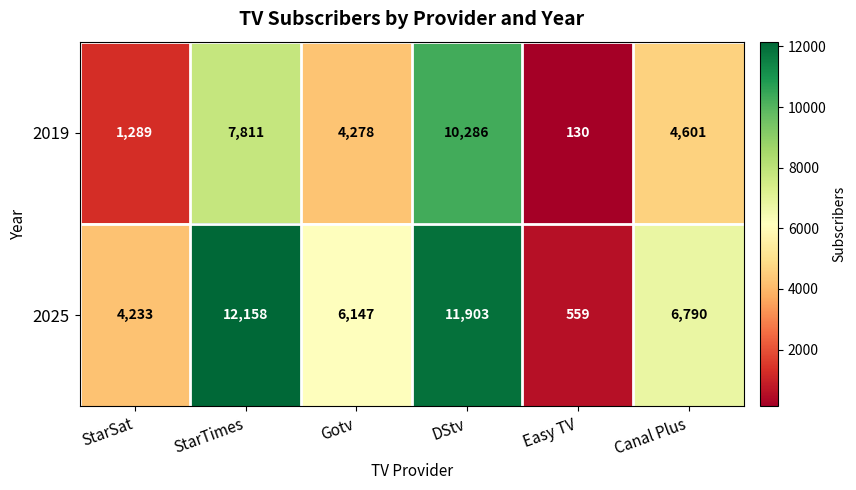

Which category has the highest value in the 2019 series?

DStv